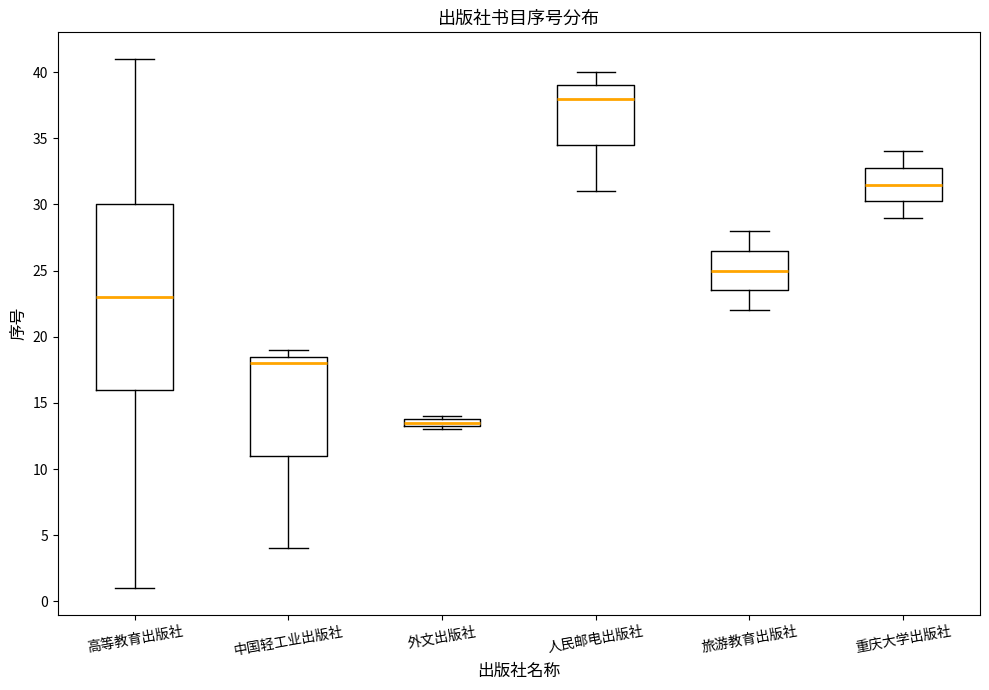

Comparing the boxes themselves (not the whiskers), which one is the tallest?

高等教育出版社